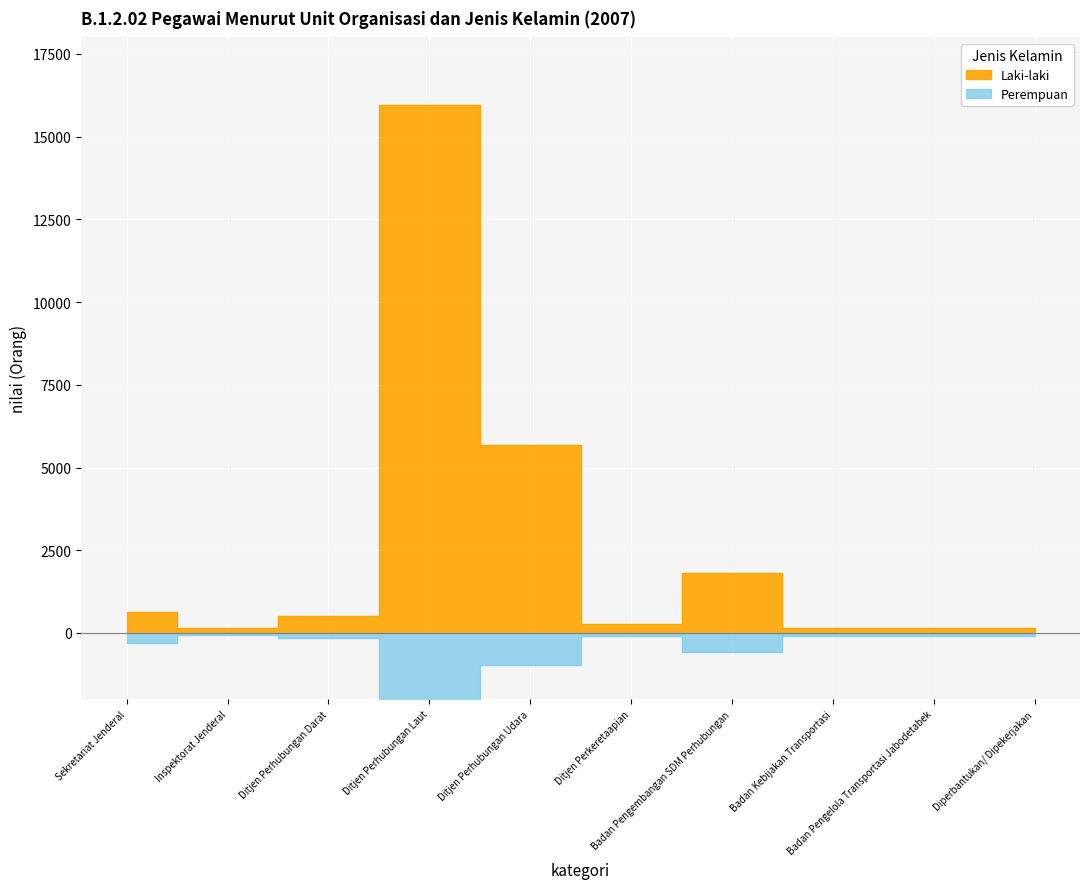

Which label corresponds to the largest value in the chart?

Ditjen Perhubungan Laut